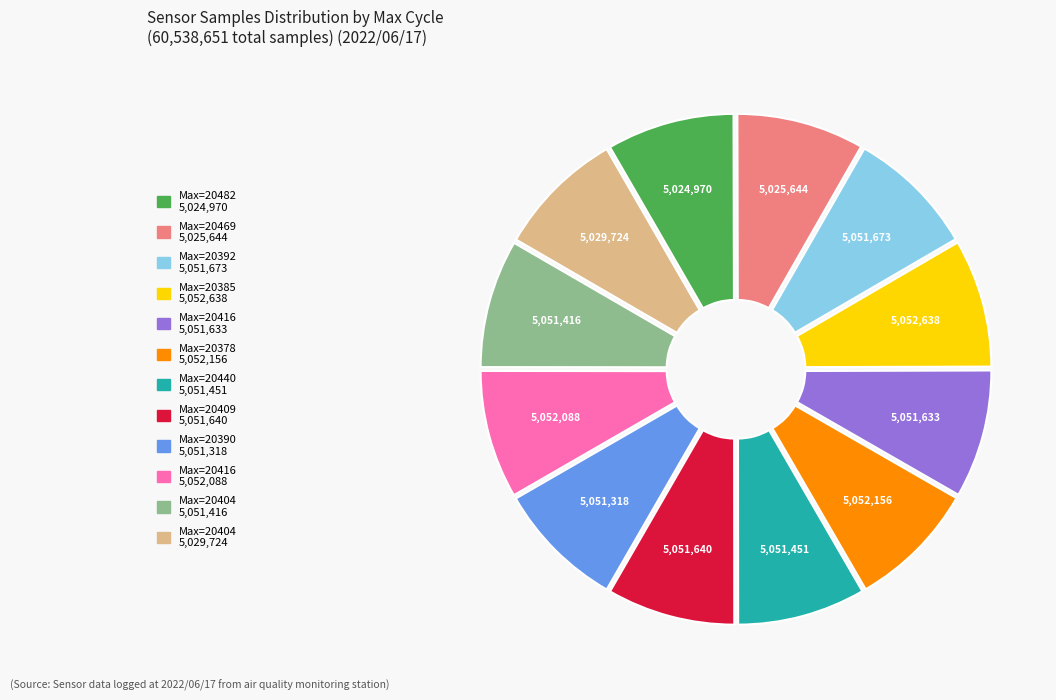

Is there any slice that represents more than half of the pie?

No